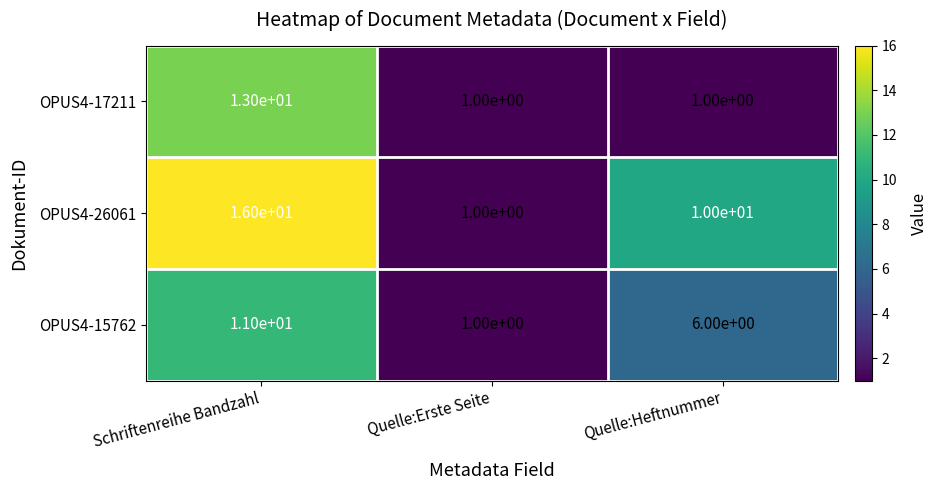

Is the value of OPUS4-26061 at Quelle:Erste Seite greater than the value of OPUS4-15762 at Schriftenreihe Bandzahl?

No